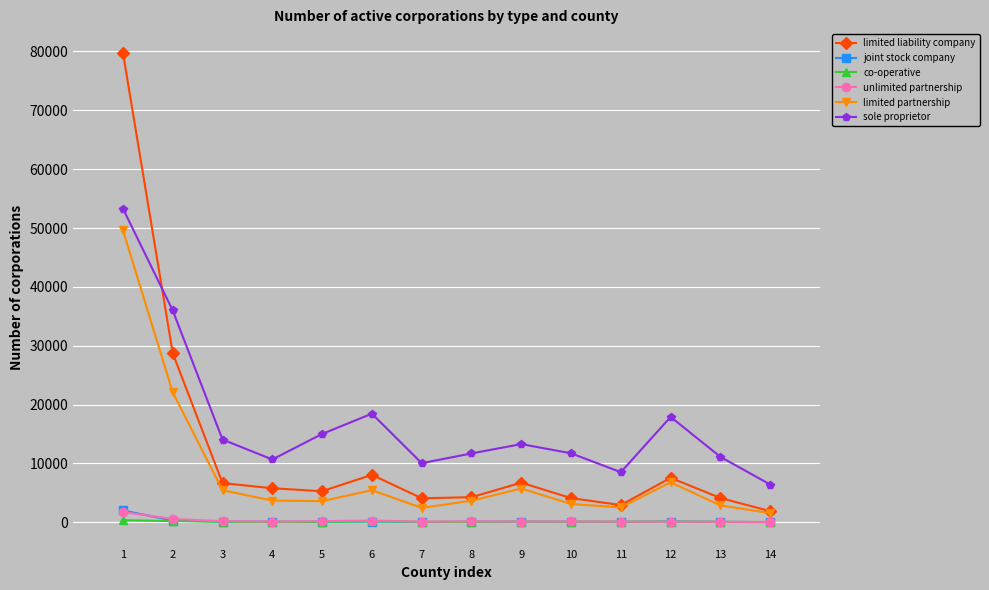

At which label does limited partnership reach its peak?

1